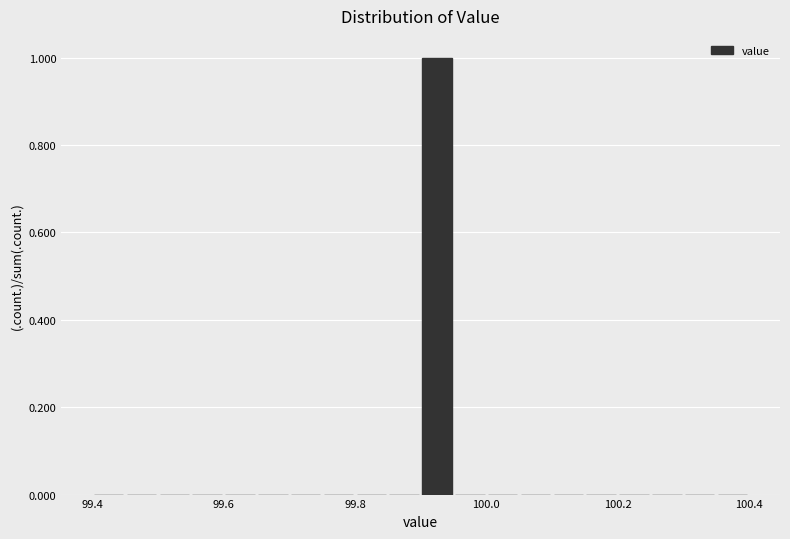

Around what value on the x-axis is the tallest bar? Give the approximate position of its centre, as read against the axis.

99.92